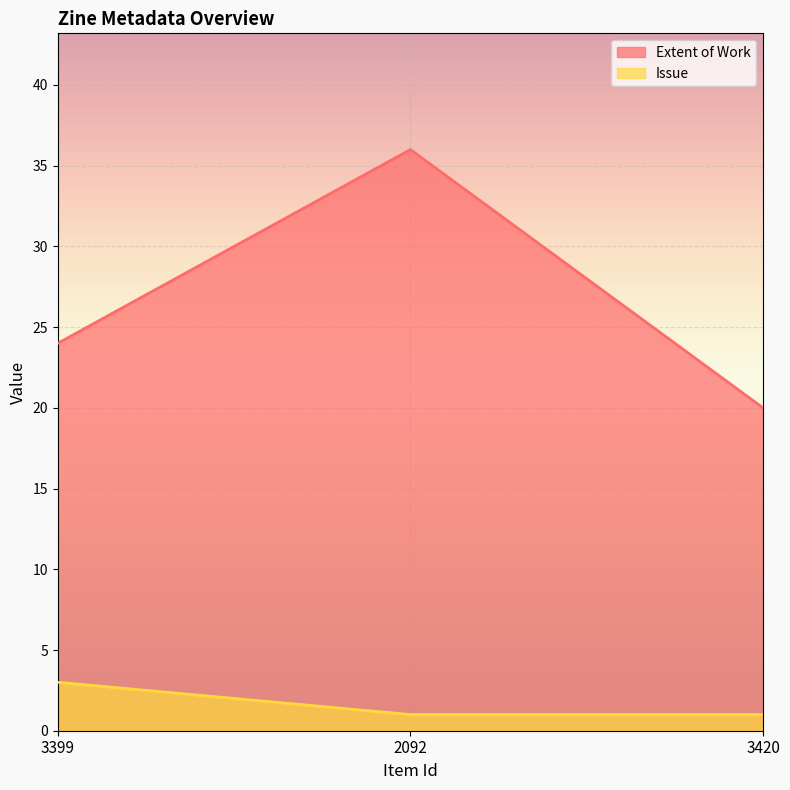

The Issue series shows 2 at 3399. True or false?

False